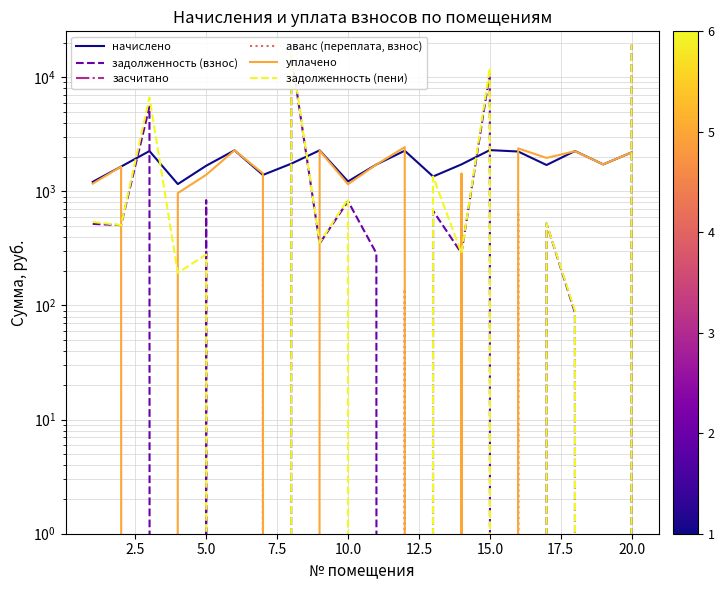

After their last crossing, which series has the higher values: начислено or уплачено?

начислено